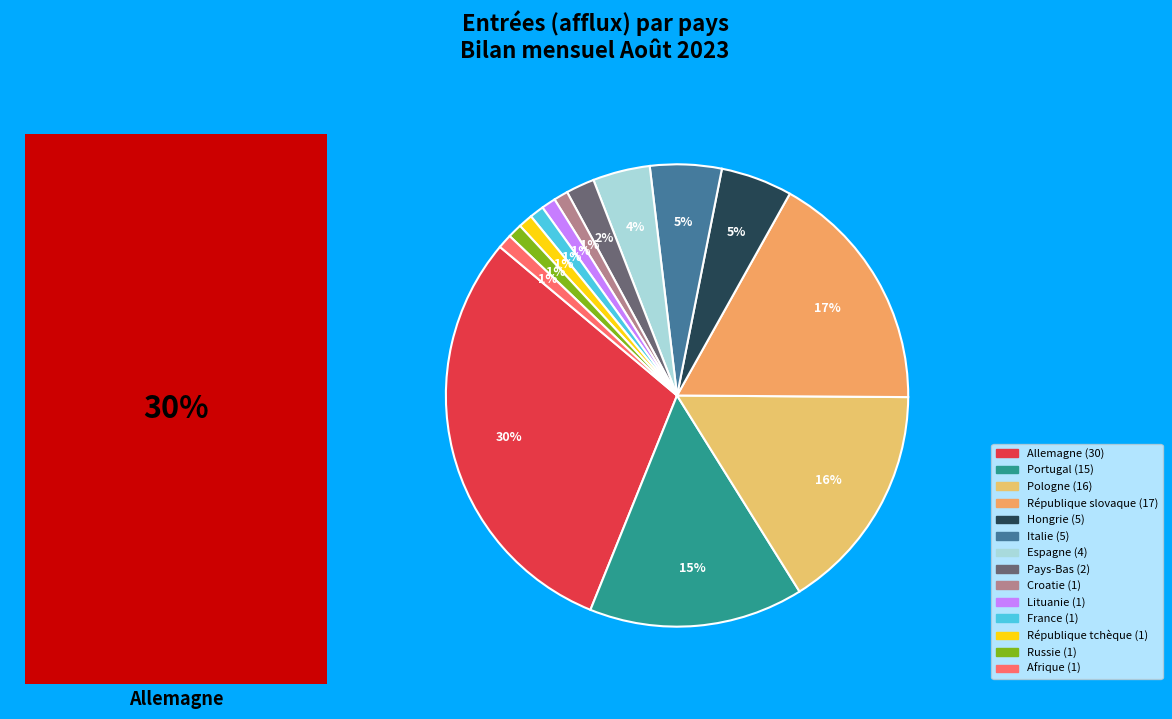

Which has a higher value, Lituanie or Pays-Bas?

Pays-Bas